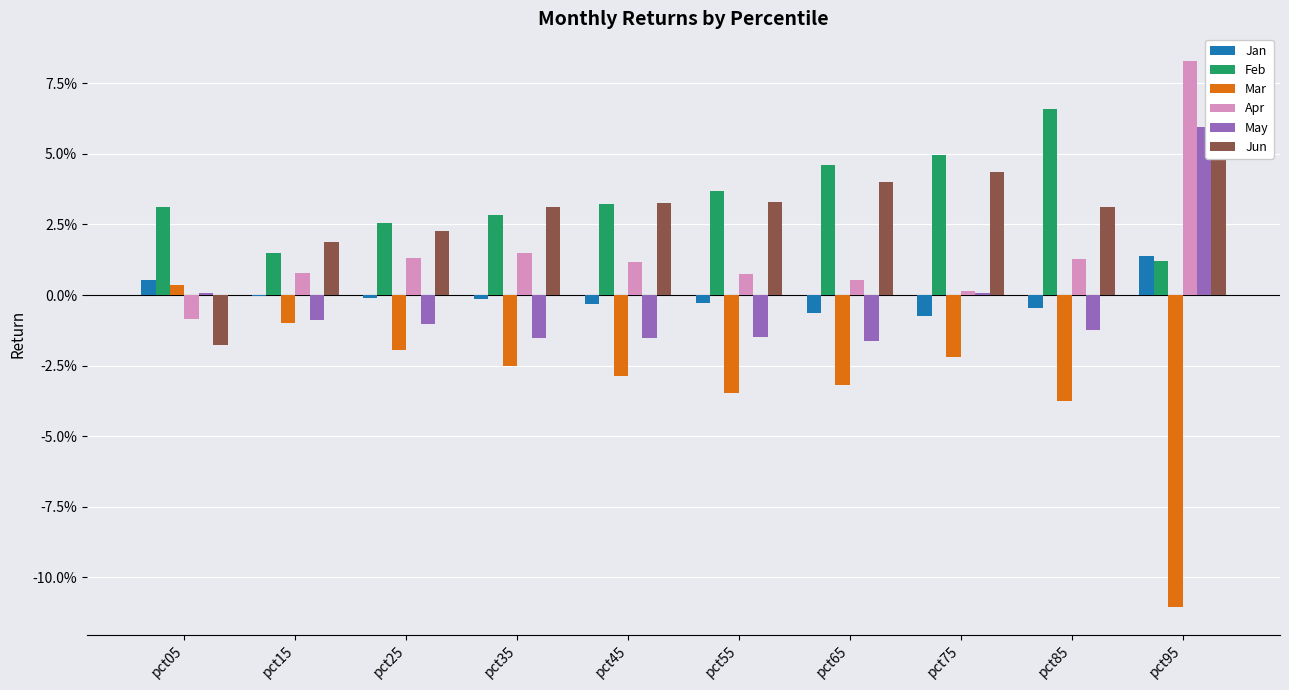

The Jan series shows -0.0 at pct75. True or false?

True